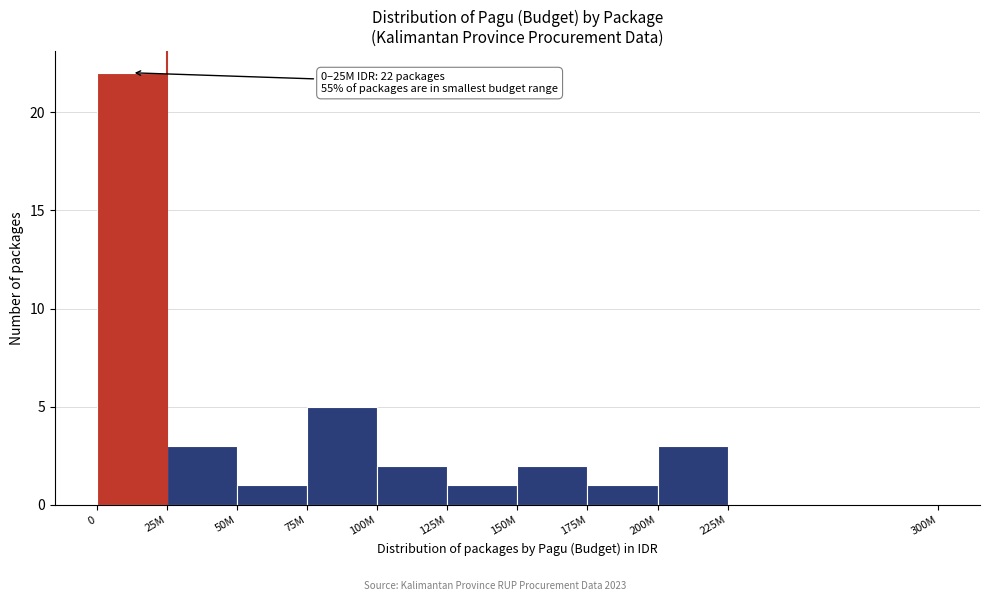

Reading left to right, transcribe all the data shown in this chart.

0=22	25M=3	50M=1	75M=5	100M=2	125M=1	150M=2	175M=1	200M=3	225M=0